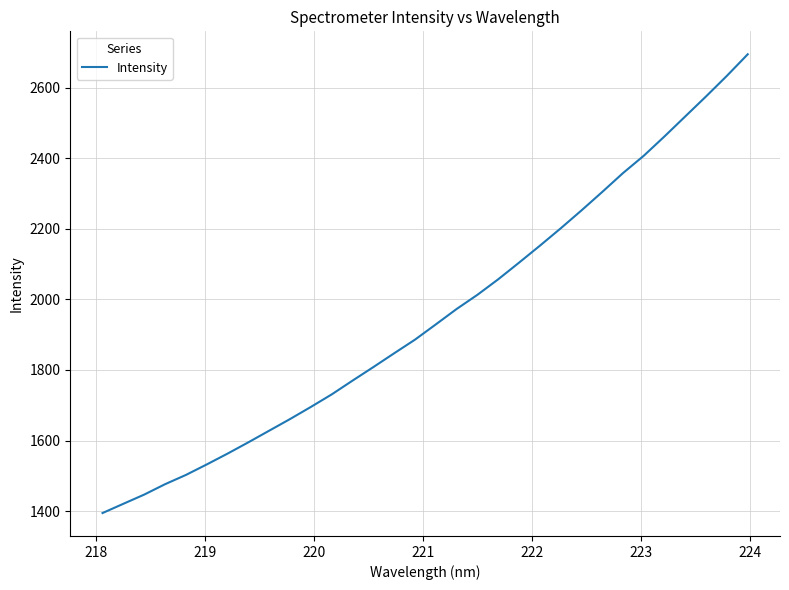

What is the difference between the maximum and minimum values?

1300.2